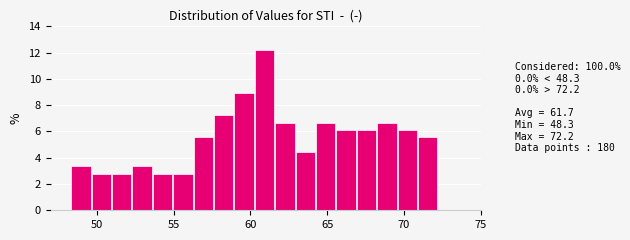

Around what value on the x-axis is the tallest bar? Give the approximate position of its centre, as read against the axis.

61.0